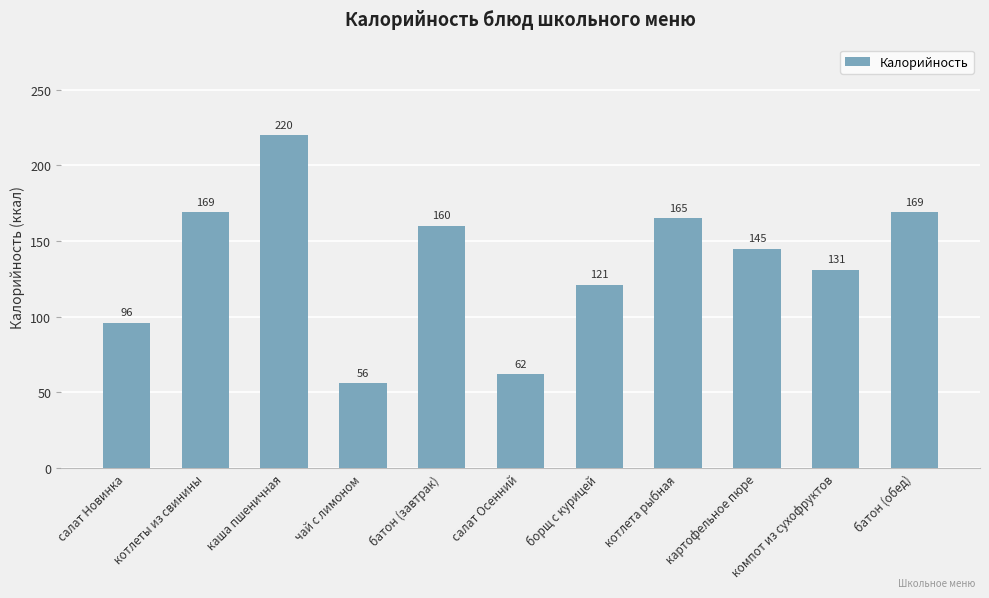

What is the sum of all values?

1494